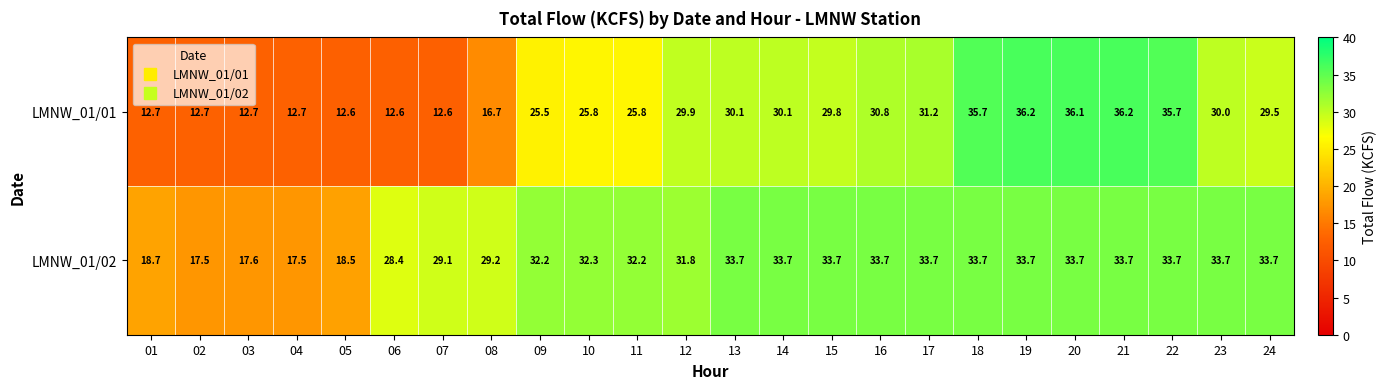

What is the difference between the highest and lowest values at 14?

3.6